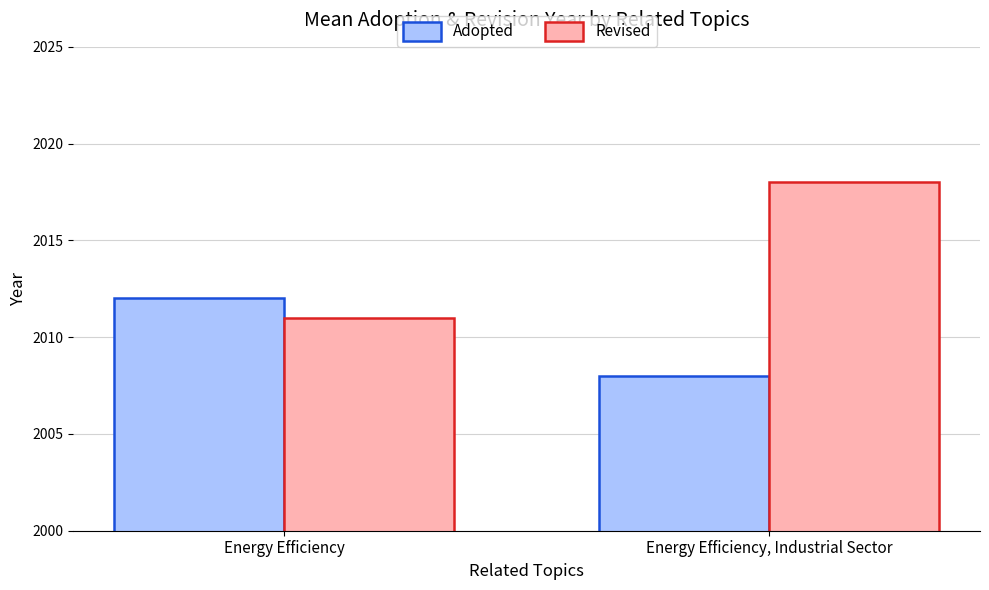

What is the average value of the Adopted series?

2010